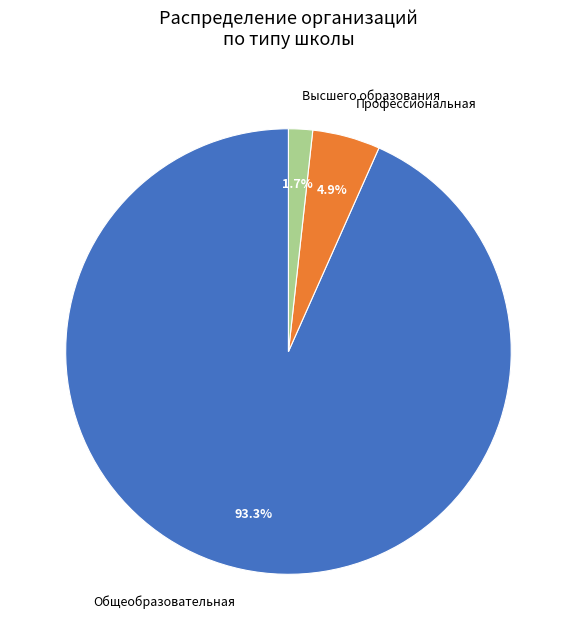

Rank the categories by value from highest to lowest.

Общеобразовательная, Профессиональная, Высшего образования